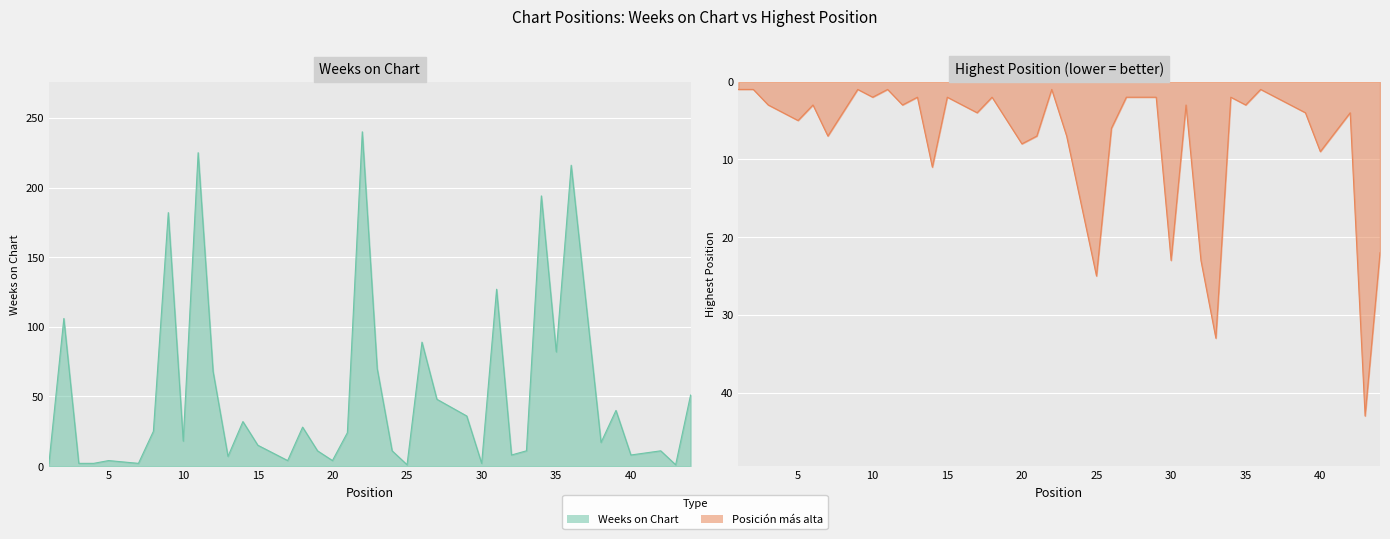

What is the average value of the Posición más alta series?

8